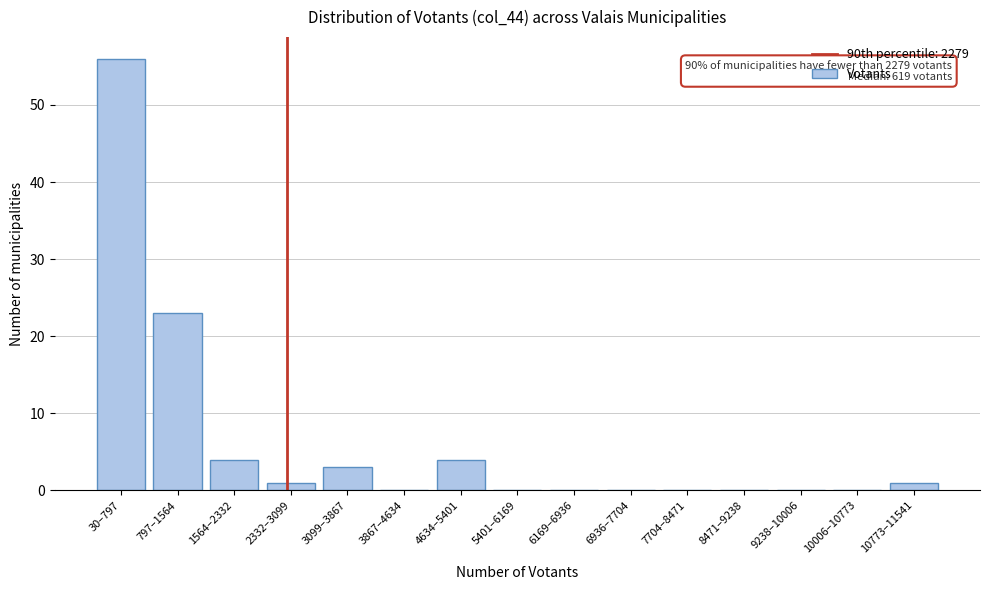

Reading left to right, list all the values displayed in this chart.

30–797=56	797–1564=23	1564–2332=4	2332–3099=1	3099–3867=3	3867–4634=0	4634–5401=4	5401–6169=0	6169–6936=0	6936–7704=0	7704–8471=0	8471–9238=0	9238–10006=0	10006–10773=0	10773–11541=1